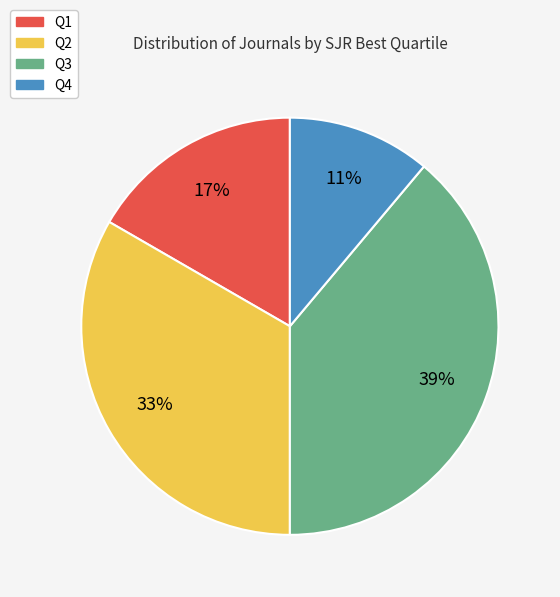

To the nearest percent, what is the difference between the Q4 and Q3 slice percentages?

28%